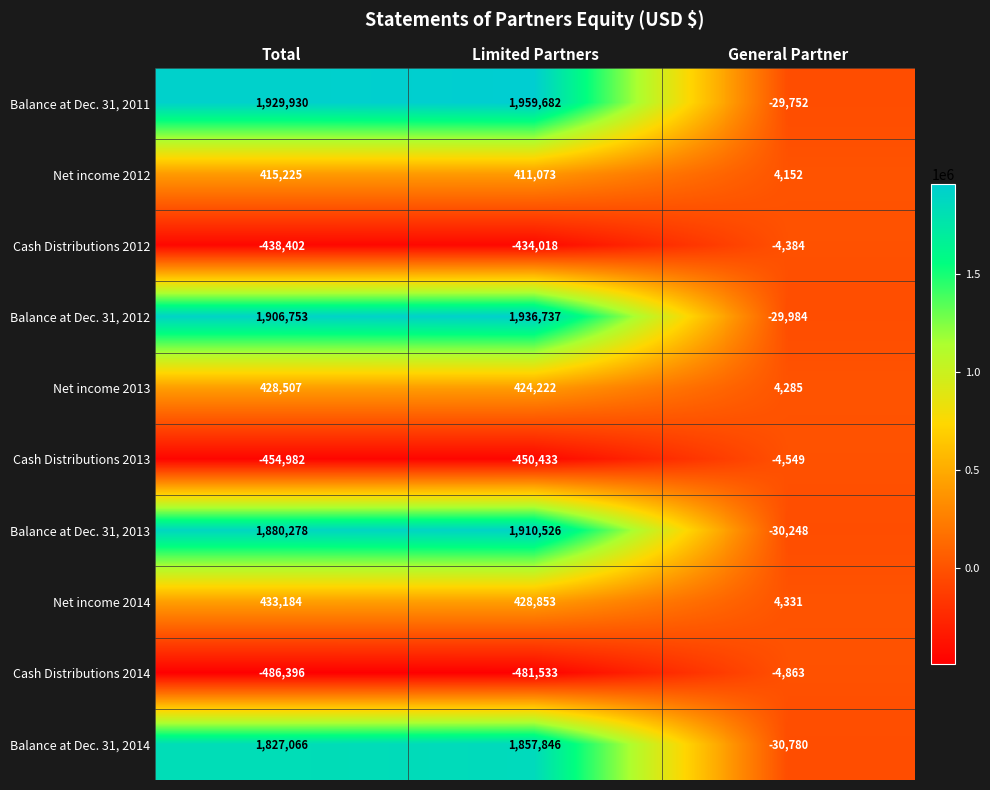

What is the difference between the highest and lowest values at Total?

2416326